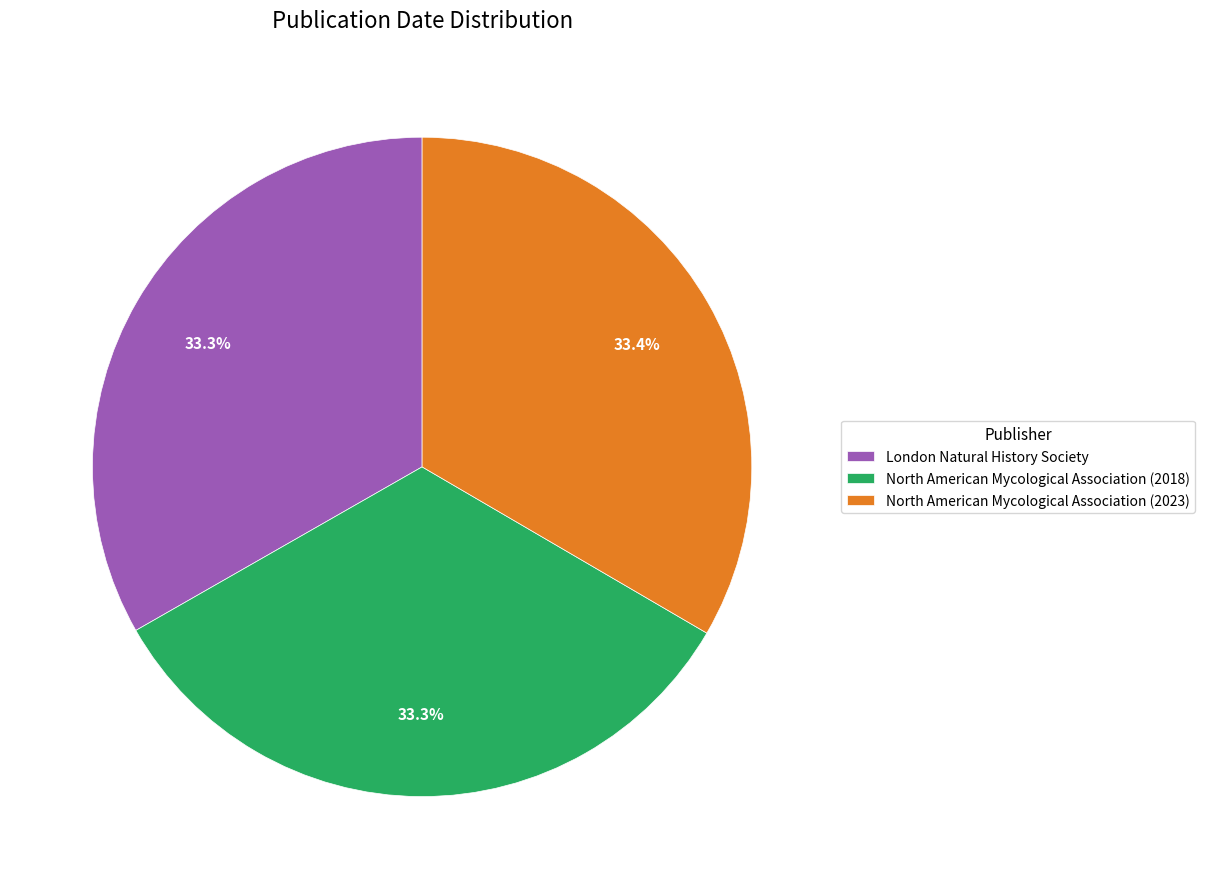

To the nearest percent, what portion does North American Mycological Association (2018) represent?

33%